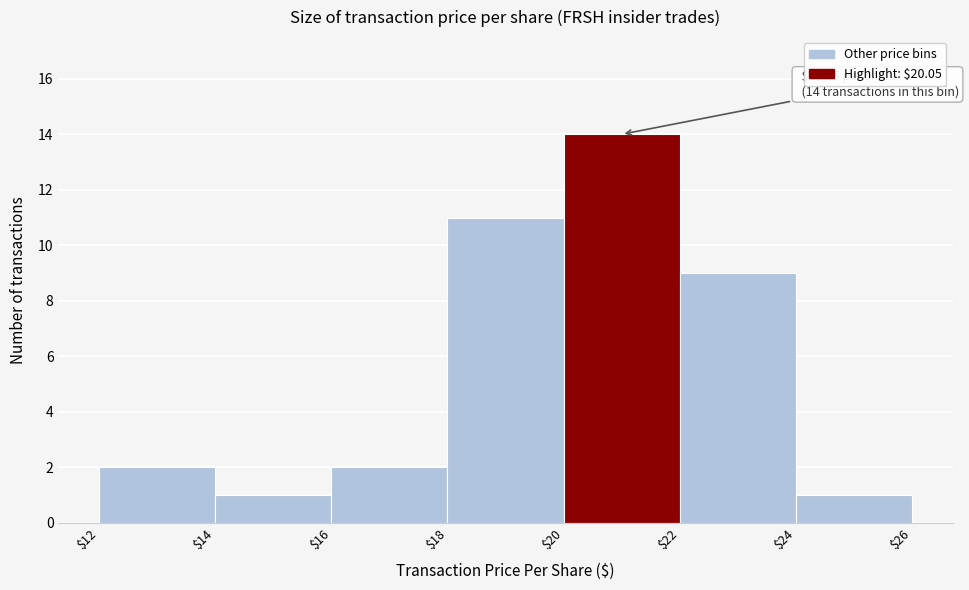

Over which range of the x-axis is the bar tallest?

$20 to $22